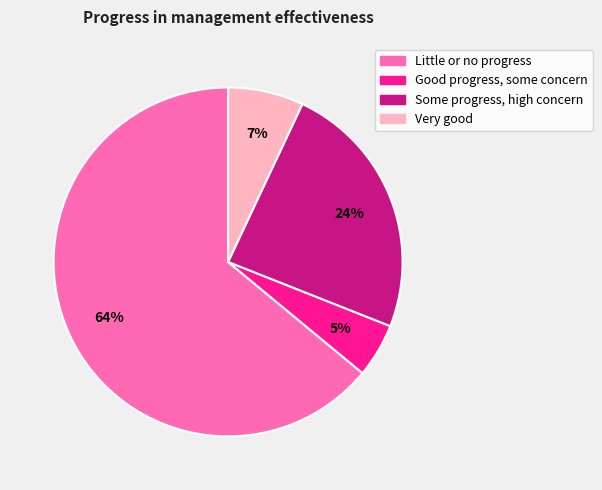

Is Little or no progress the majority of the pie?

Yes